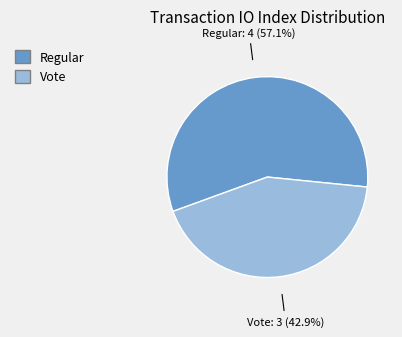

Does Regular represent more than half of the total?

Yes